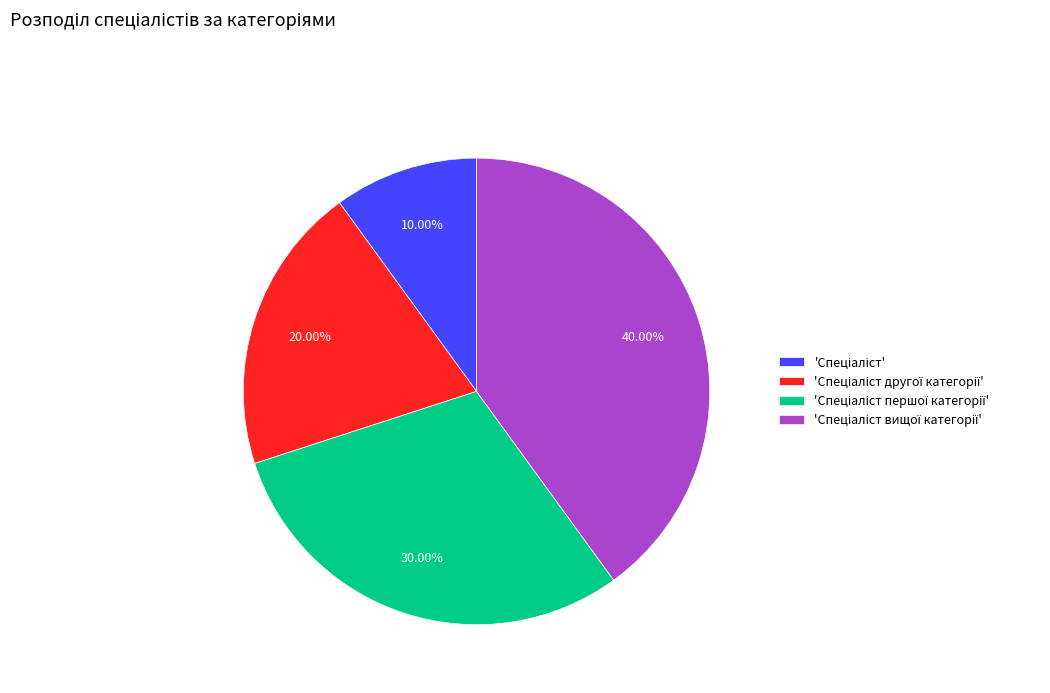

Is there any slice that represents more than half of the pie?

No